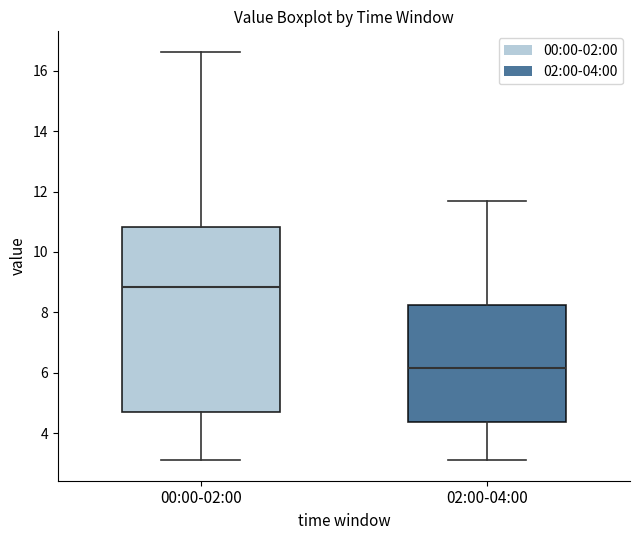

Which box has the highest median line?

00:00-02:00